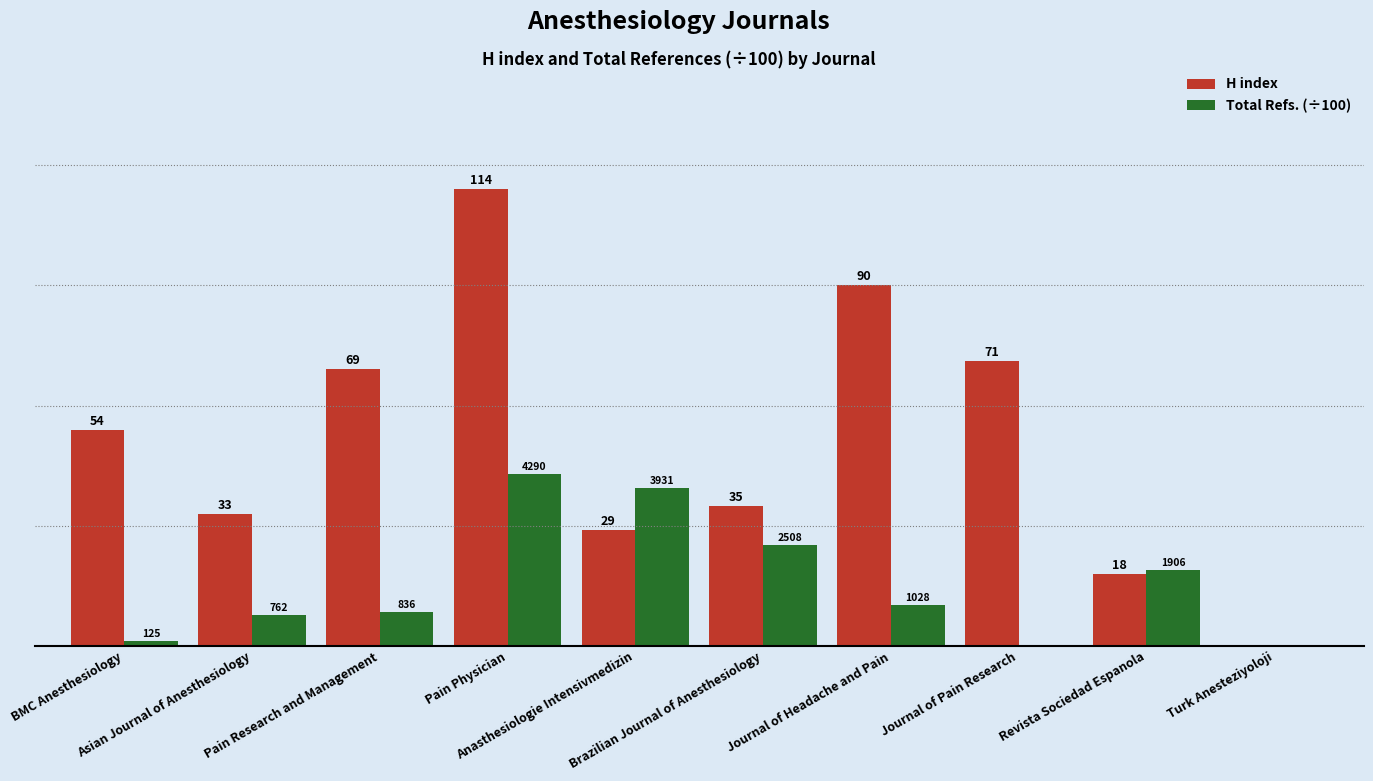

Which series has the largest total across all categories?

H index